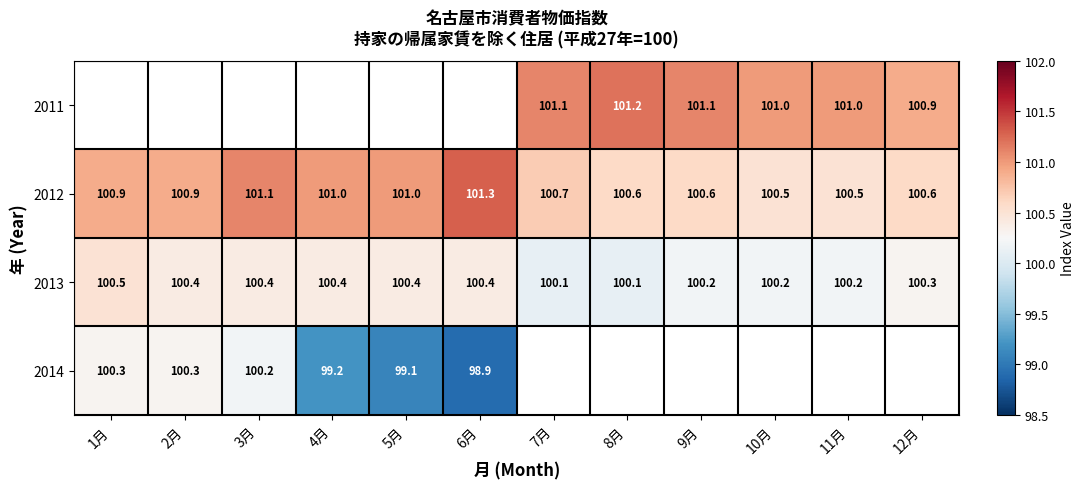

How many 2013 values are between 100 and 101?

12